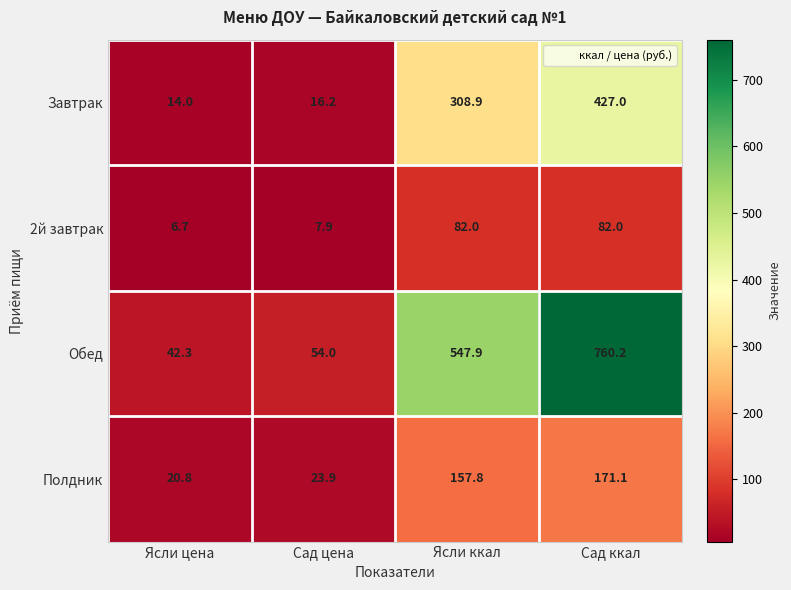

At which category is the sum across all series the highest?

Сад ккал